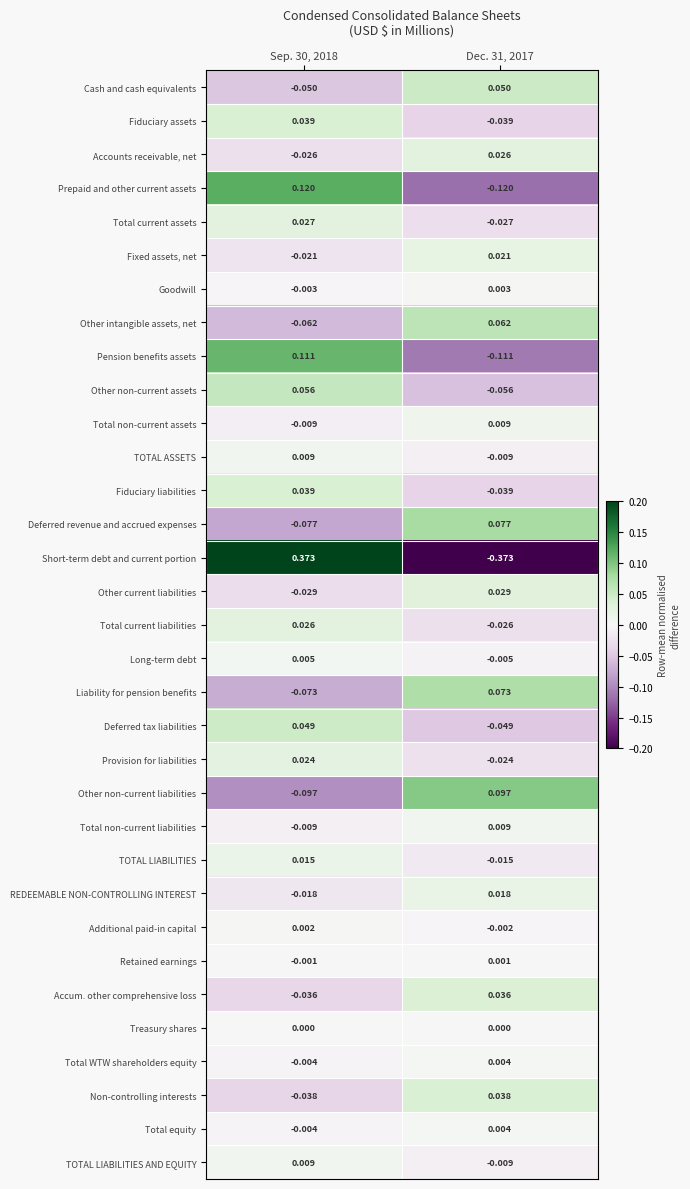

Is the value of Accounts receivable, net at Dec. 31, 2017 greater than the value of Prepaid and other current assets at Dec. 31, 2017?

Yes